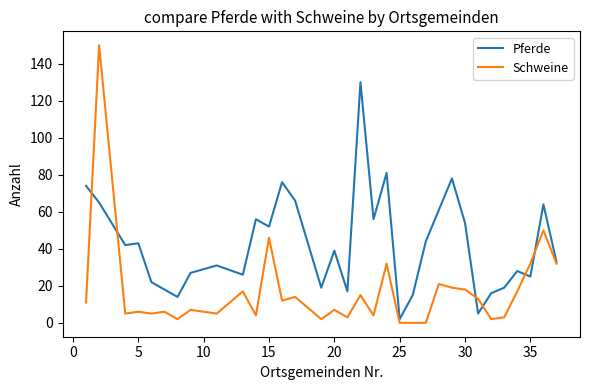

Rank the series by their average value, from highest to lowest.

Pferde, Schweine